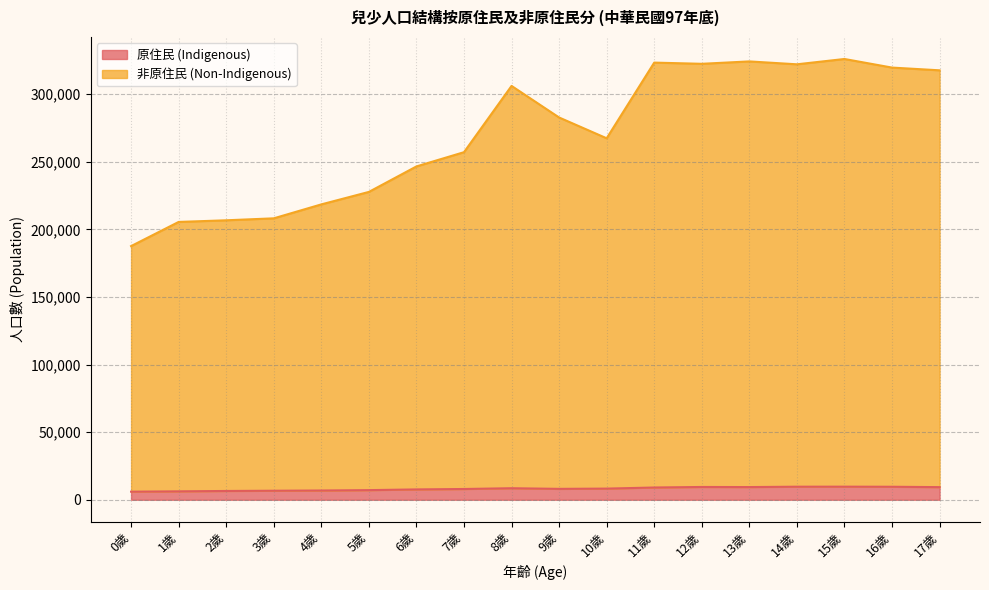

What is the value of the 非原住民 (Non-Indigenous) point at the 7th from the left?

246490